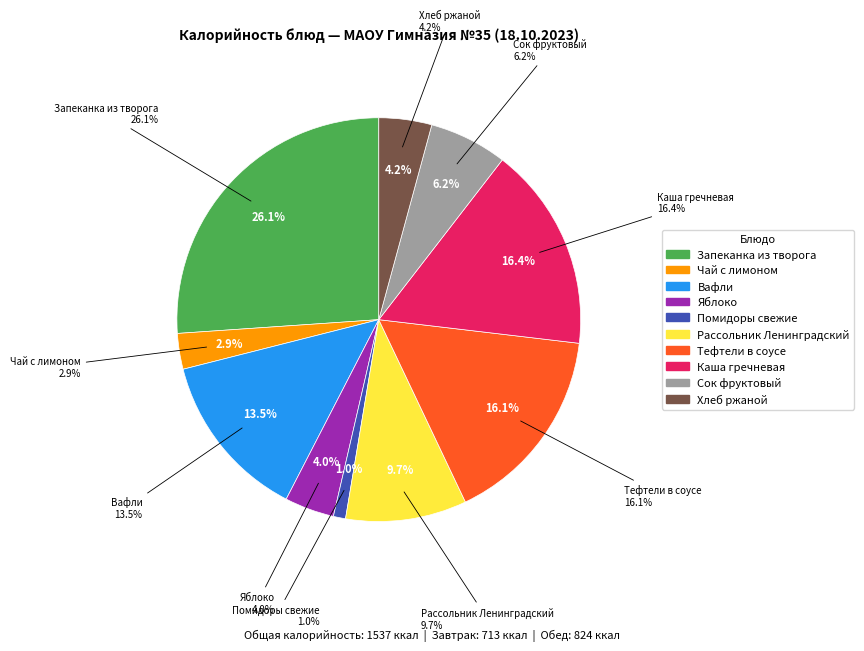

How many segments does this pie chart have?

10